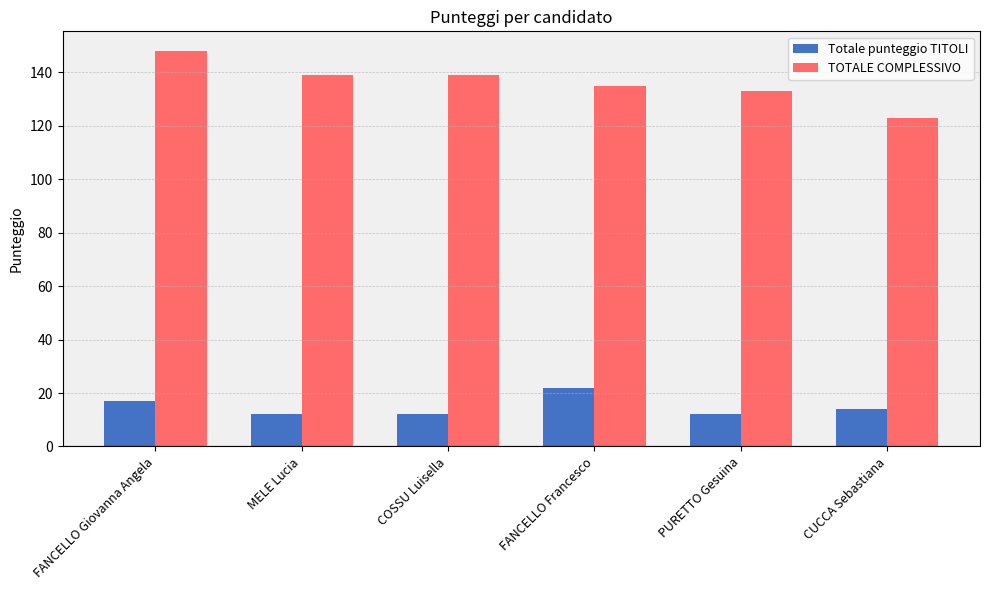

At which label does TOTALE COMPLESSIVO first exceed 139?

FANCELLO Giovanna Angela